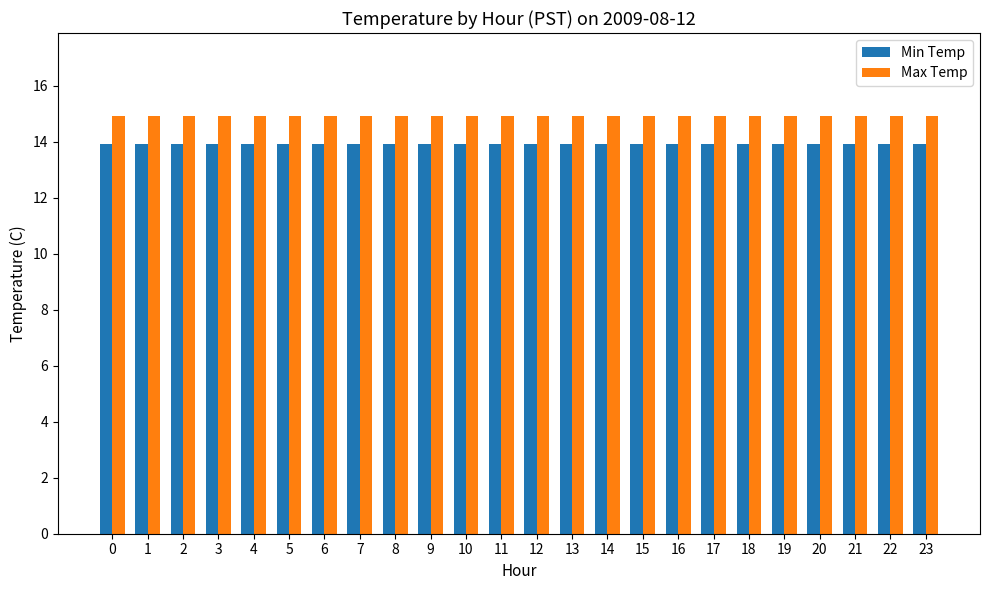

What is the lowest value of the Min Temp series?

13.9